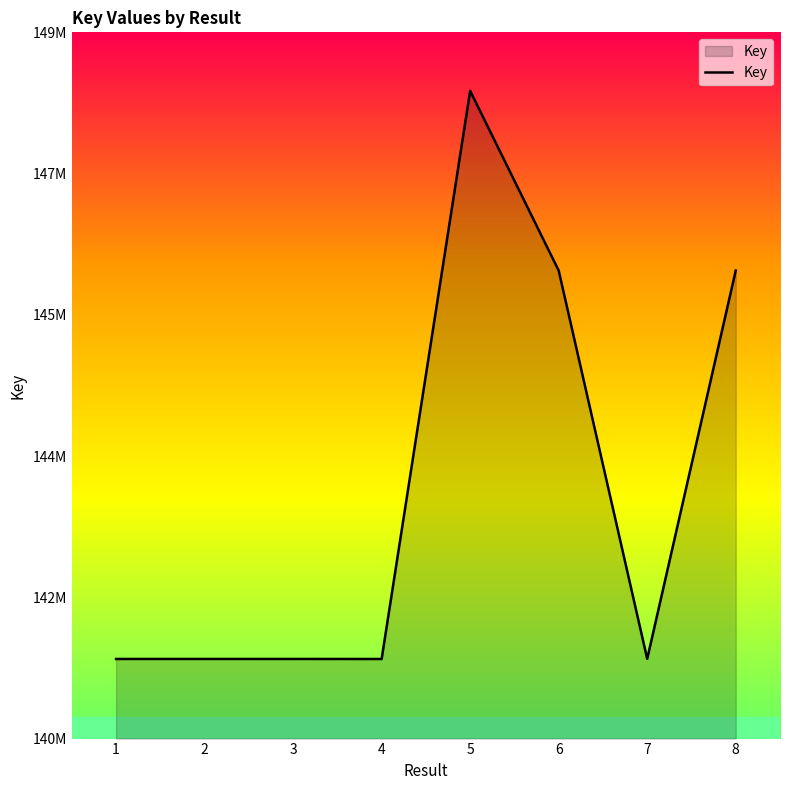

The chart shows a value of 141014141 at 4. True or false?

True